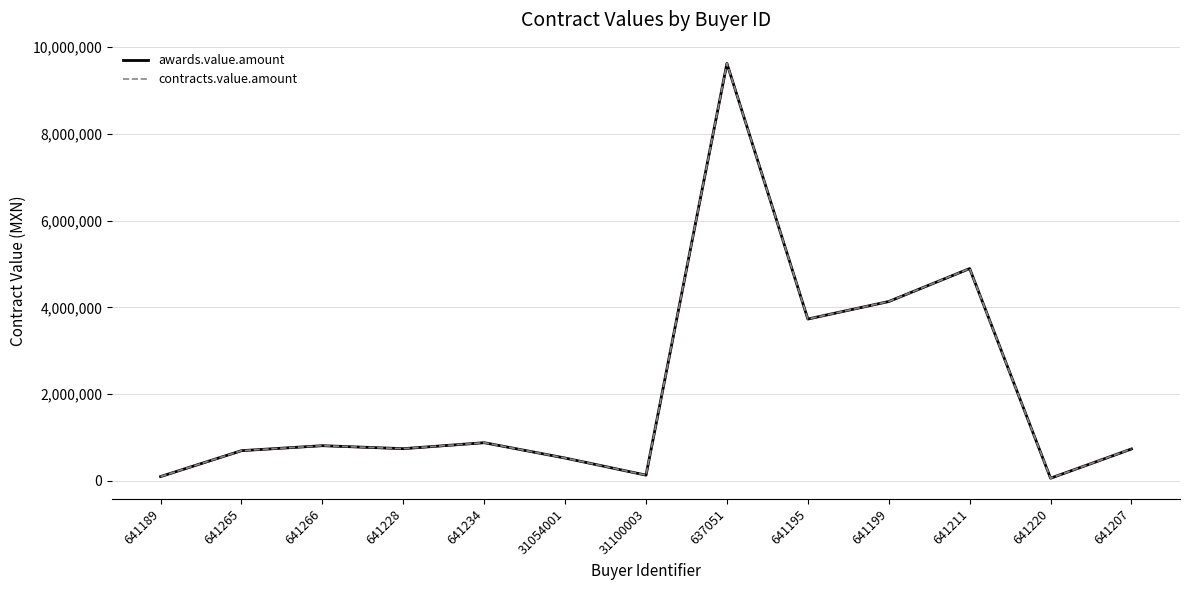

How many interior local peaks does the contracts.value.amount series have?

4